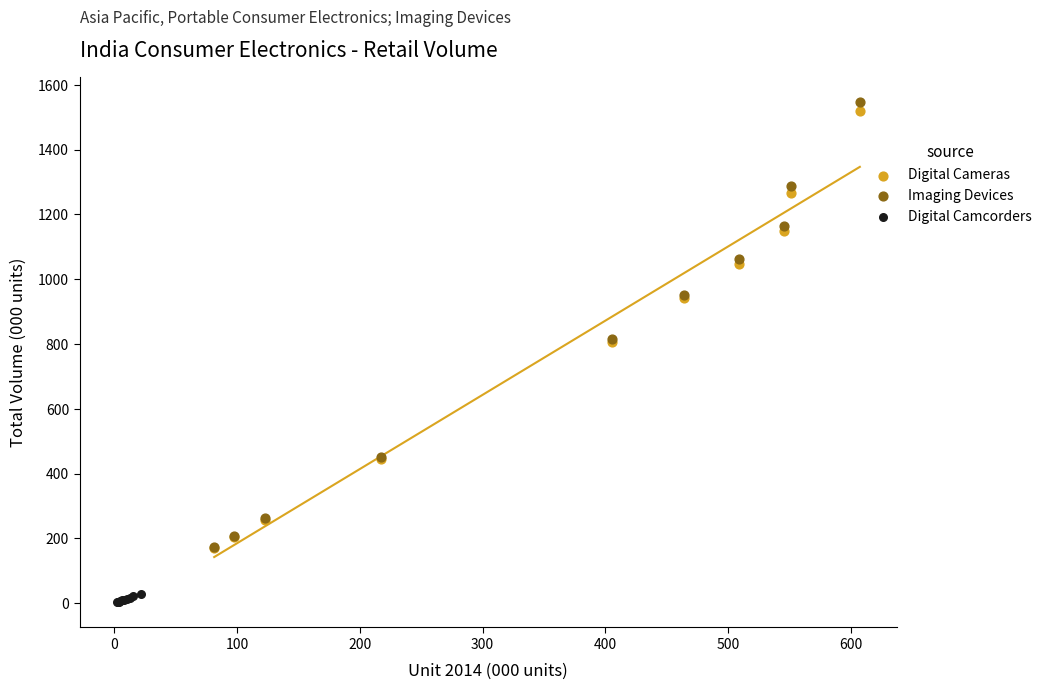

What are all the series names shown in the legend?

Digital Cameras, Imaging Devices, Digital Camcorders